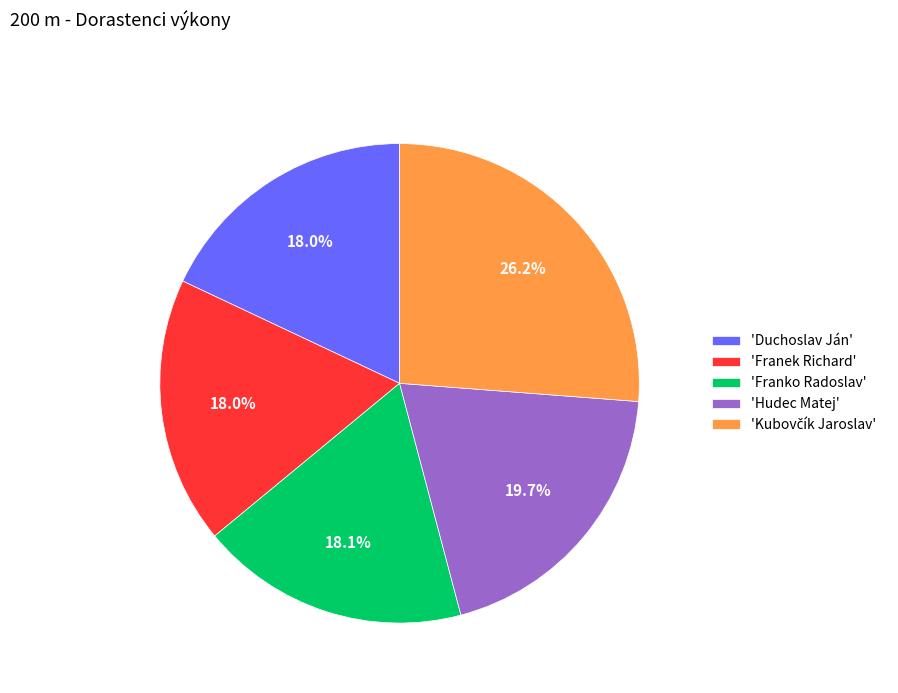

Is there any slice that represents more than half of the pie?

No